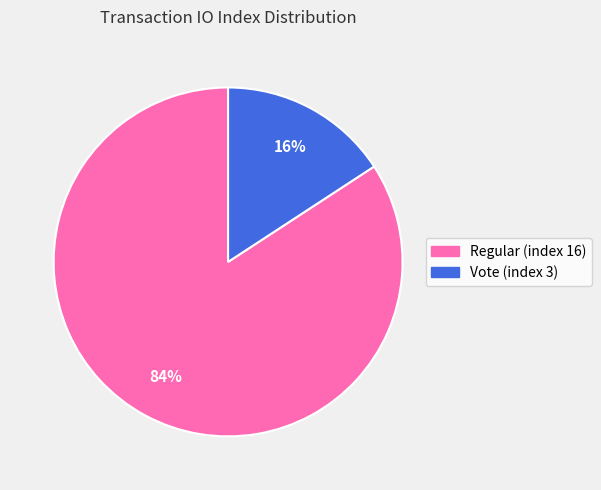

Combined, do Vote (index 3) and Regular (index 16) account for over 50%?

Yes